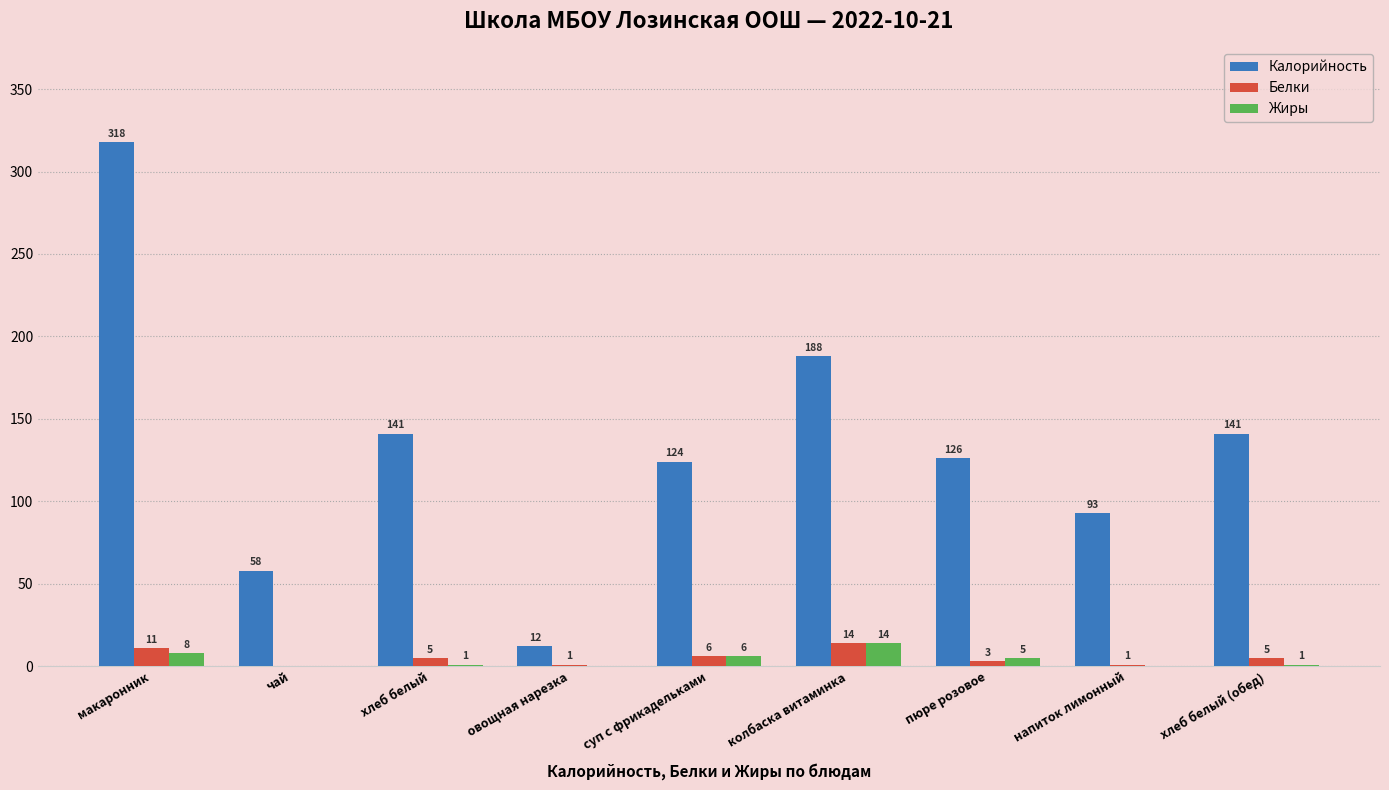

Where is Белки nearest to the value 7?

суп с фрикадельками